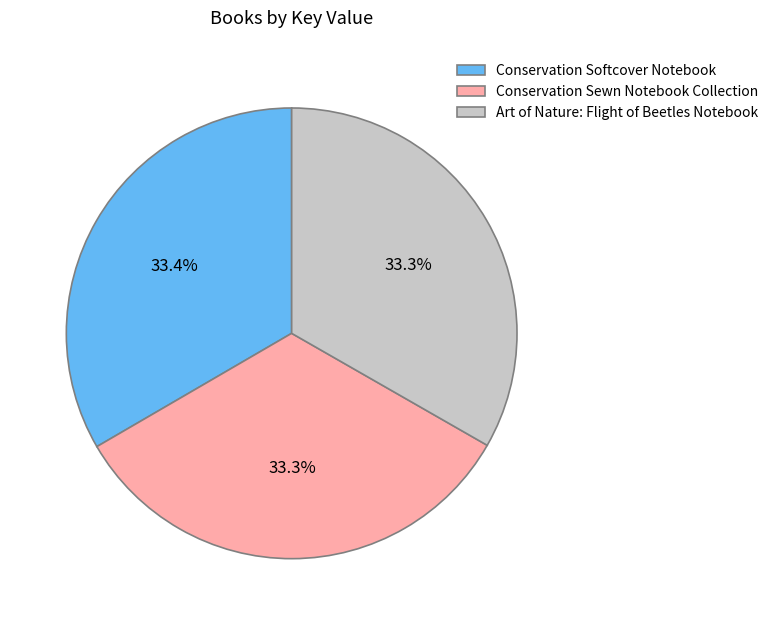

True or false: Conservation Softcover Notebook accounts for 24% of the total.

False